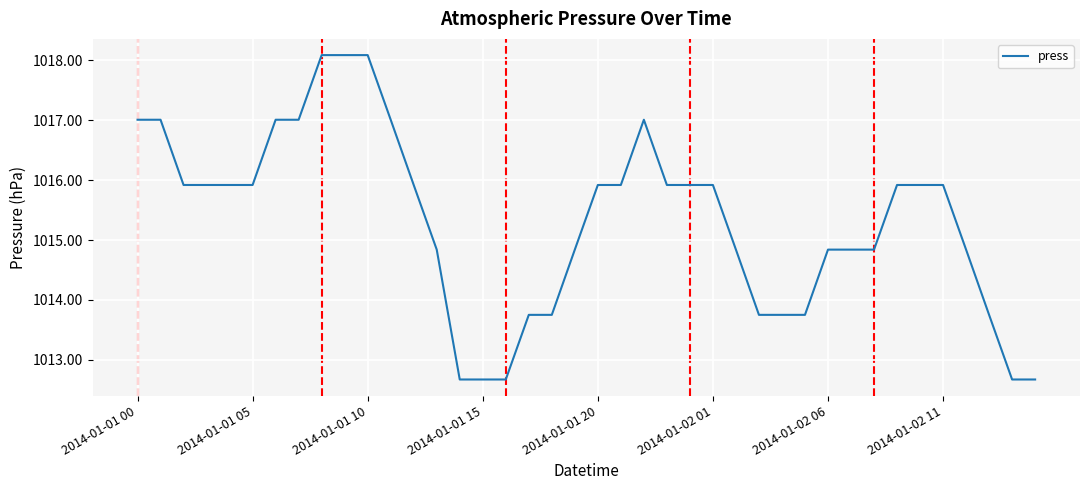

What is the maximum value shown in the chart?

1018.1